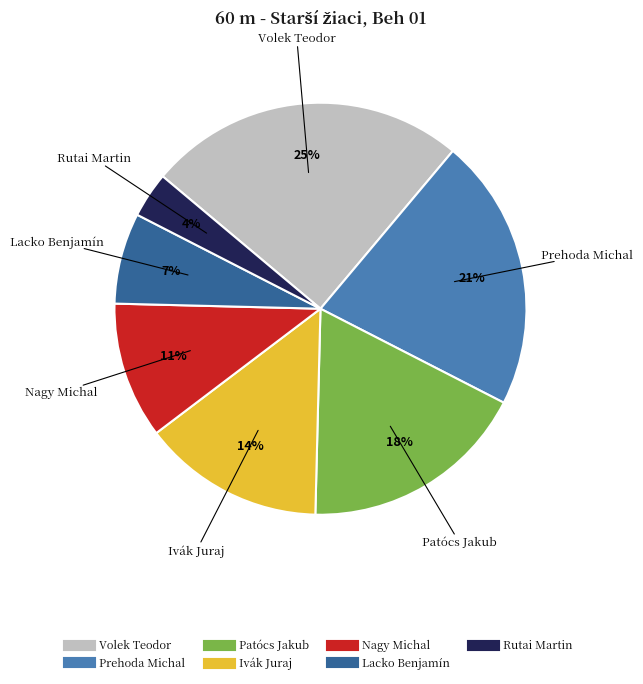

Count the number of slices in the pie.

7